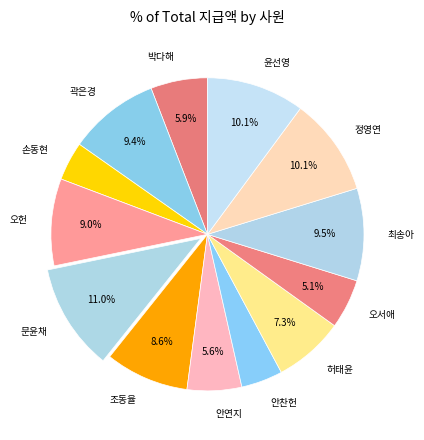

Count the number of slices in the pie.

13